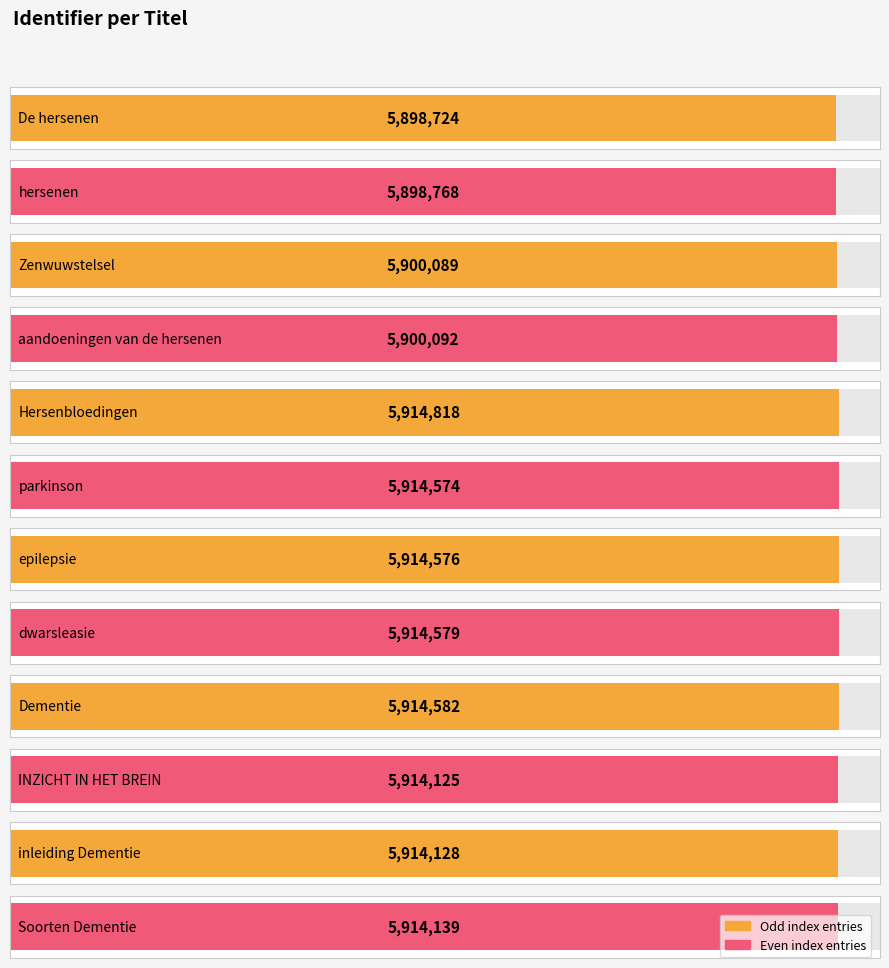

Rank the categories by value from lowest to highest.

De hersenen, hersenen, Zenwuwstelsel, aandoeningen van de hersenen, INZICHT IN HET BREIN, inleiding Dementie, Soorten Dementie, parkinson, epilepsie, dwarsleasie, Dementie, Hersenbloedingen